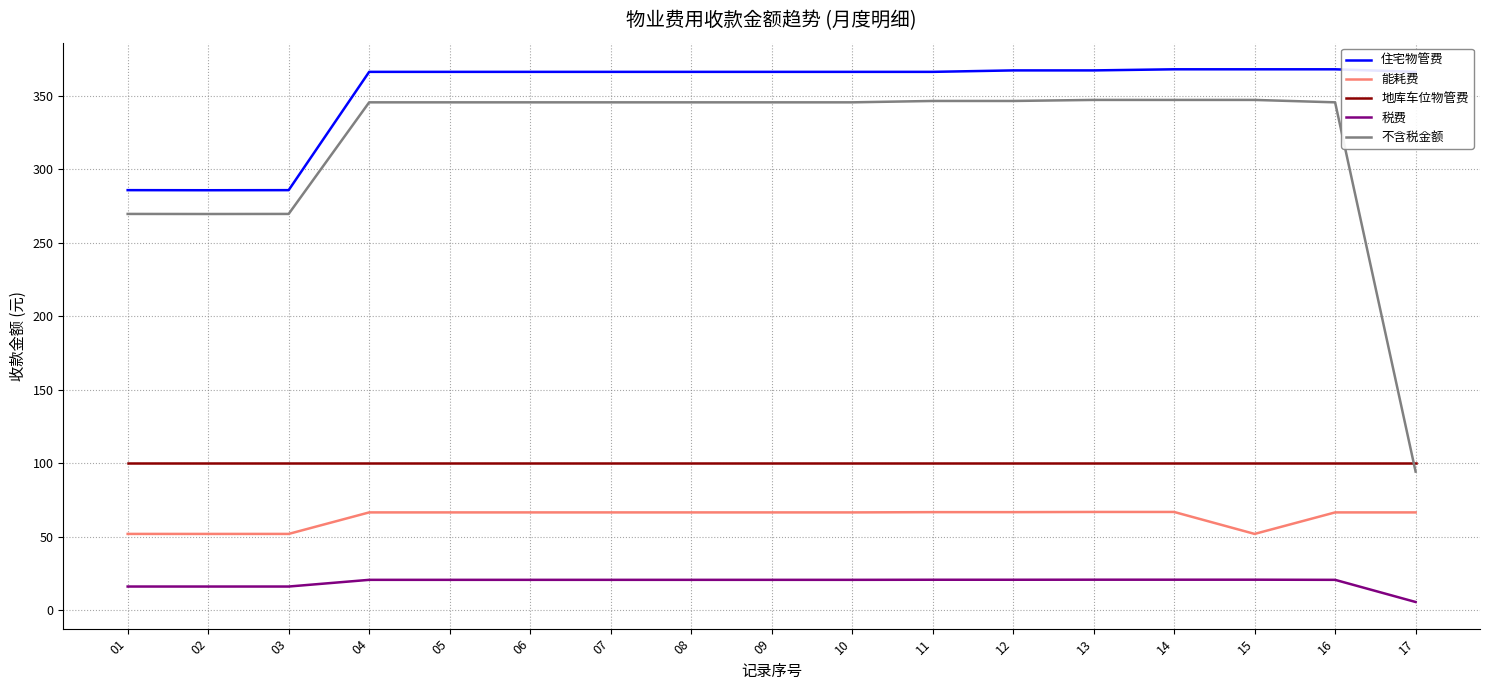

What is the difference between the 税费 values at 17 and 15?

15.2